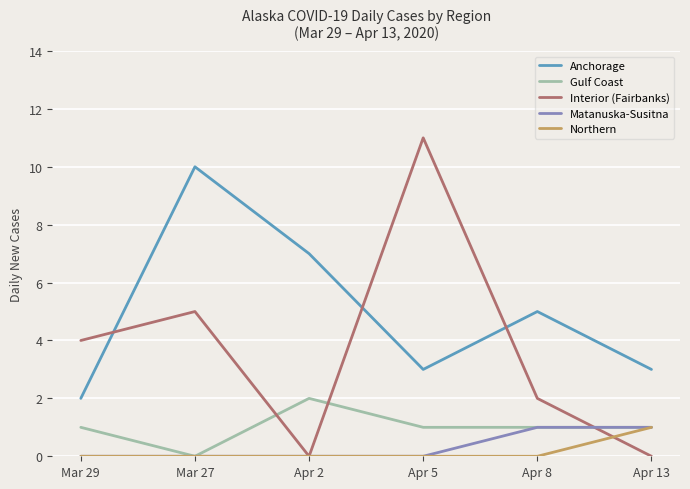

Reading left to right, what are all the values shown in this chart?

Anchorage: Mar 29=2	Mar 27=10	Apr 2=7	Apr 5=3	Apr 8=5	Apr 13=3
Gulf Coast: Mar 29=1	Mar 27=0	Apr 2=2	Apr 5=1	Apr 8=1	Apr 13=1
Interior (Fairbanks): Mar 29=4	Mar 27=5	Apr 2=0	Apr 5=11	Apr 8=2	Apr 13=0
Matanuska-Susitna: Mar 29=0	Mar 27=0	Apr 2=0	Apr 5=0	Apr 8=1	Apr 13=1
Northern: Mar 29=0	Mar 27=0	Apr 2=0	Apr 5=0	Apr 8=0	Apr 13=1